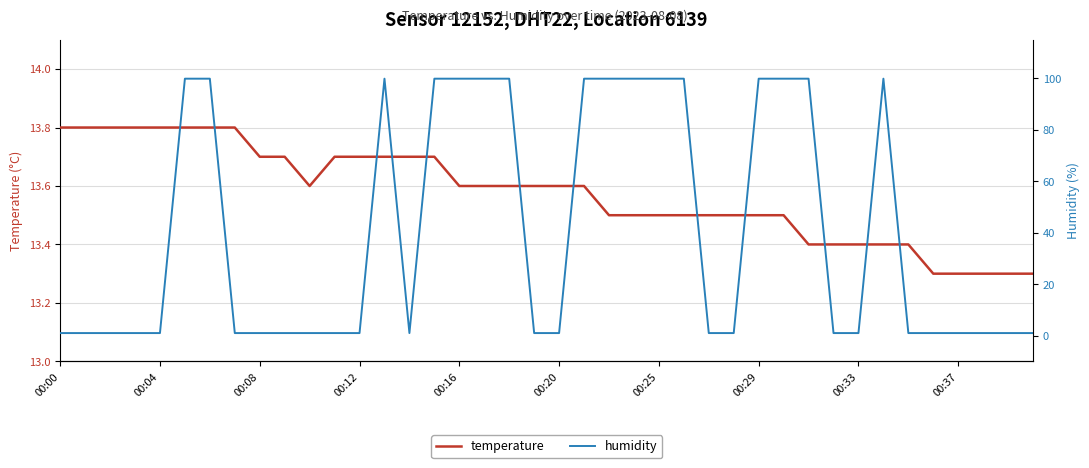

What position from the left is 13?

14